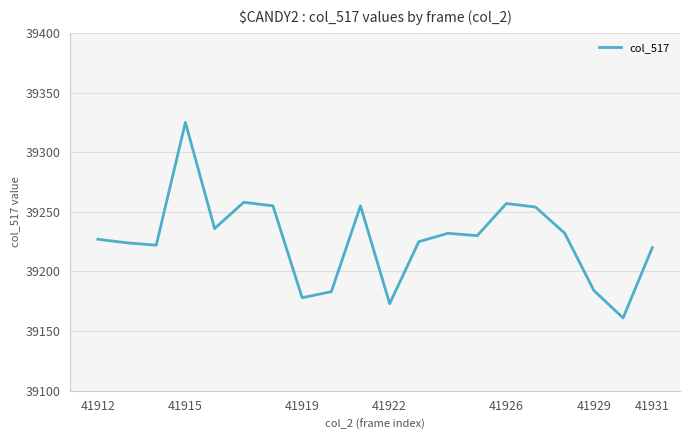

What is the difference between the maximum and minimum values?

164